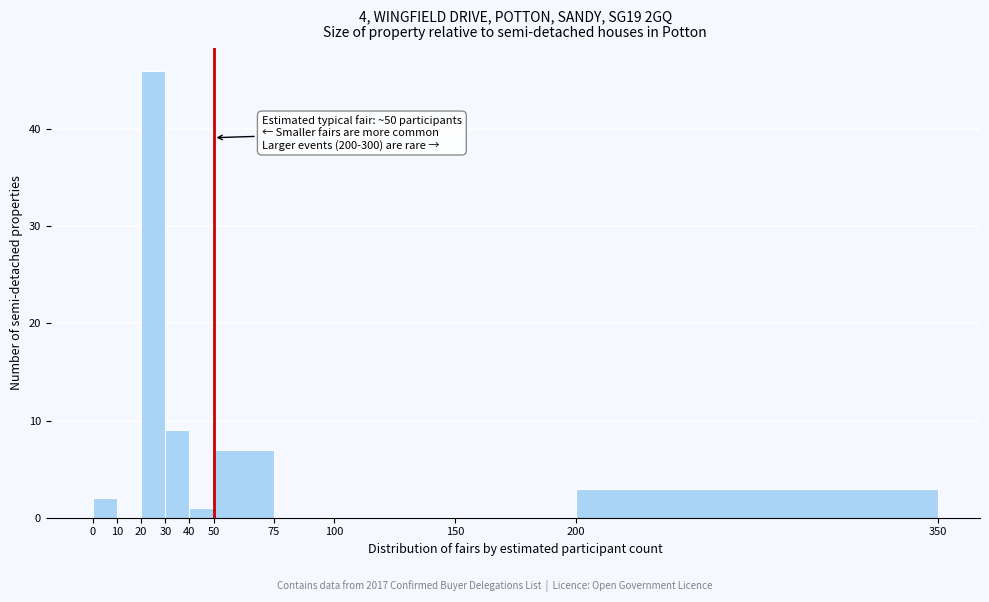

Which range on the x-axis has the tallest bar?

20 to 30